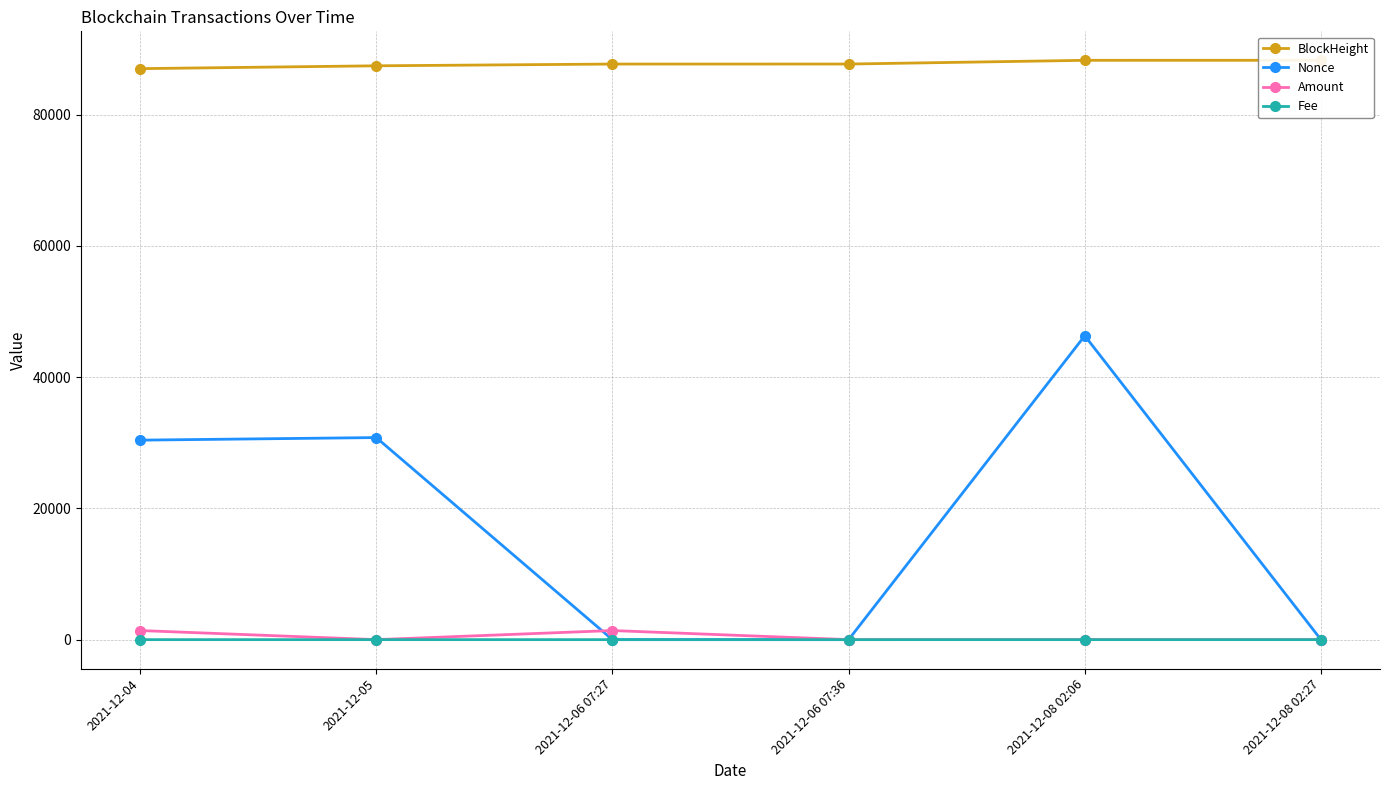

Where is Fee nearest to the value 0?

2021-12-06 07:27